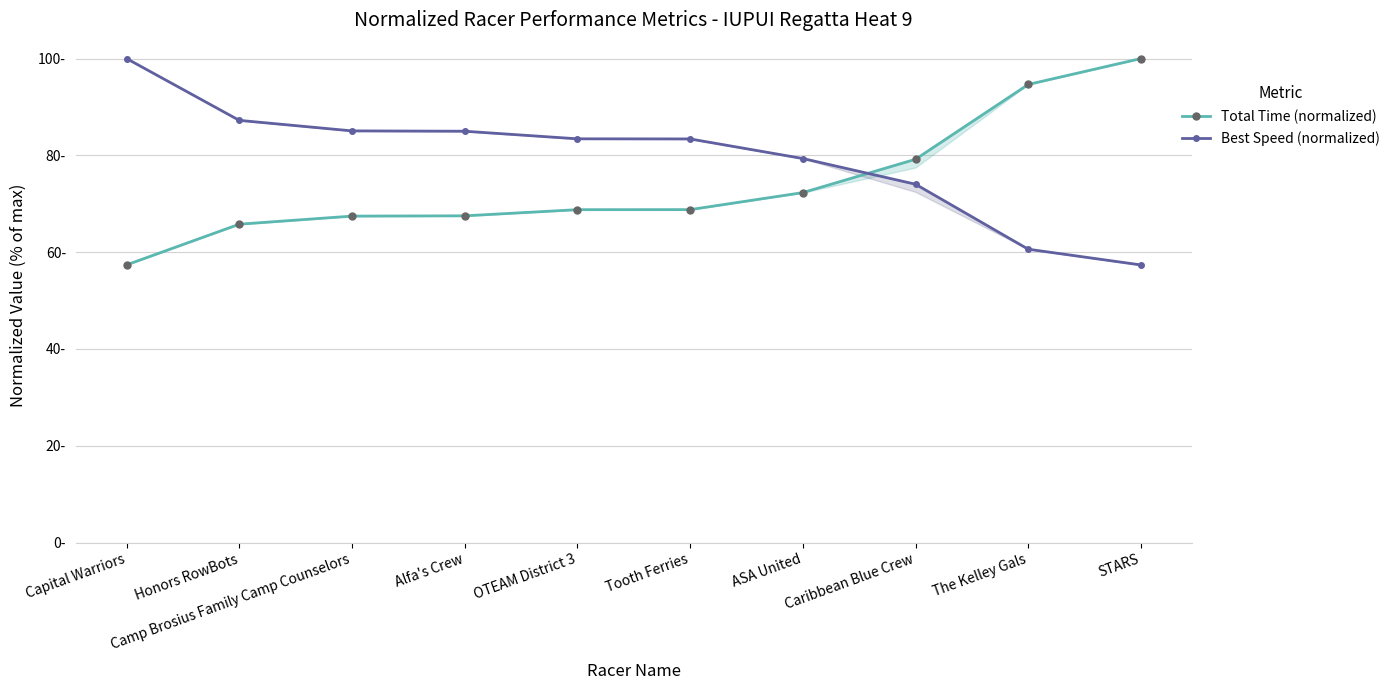

What is the total value across all series at STARS?

157.4